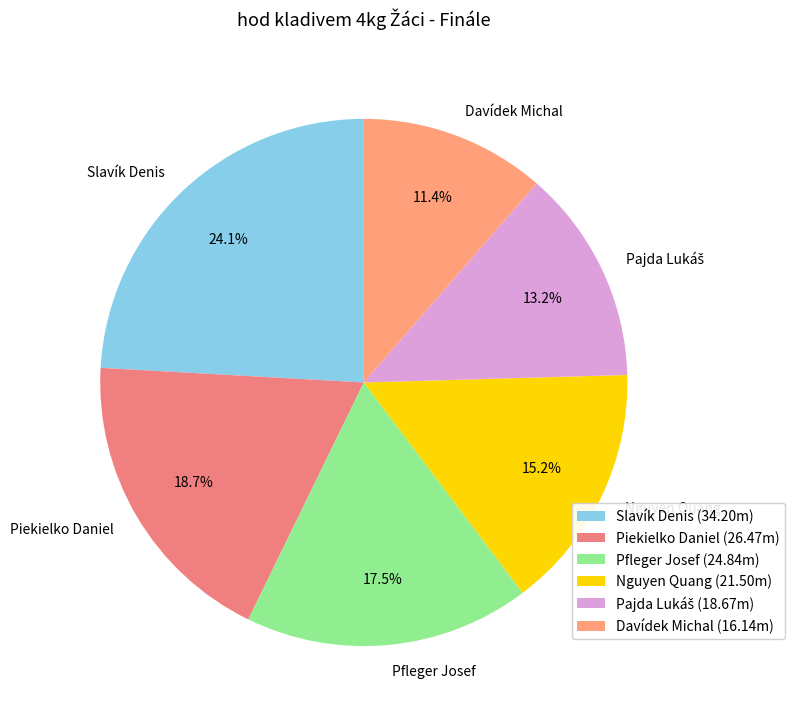

Which has a higher value, Nguyen Quang or Davídek Michal?

Nguyen Quang